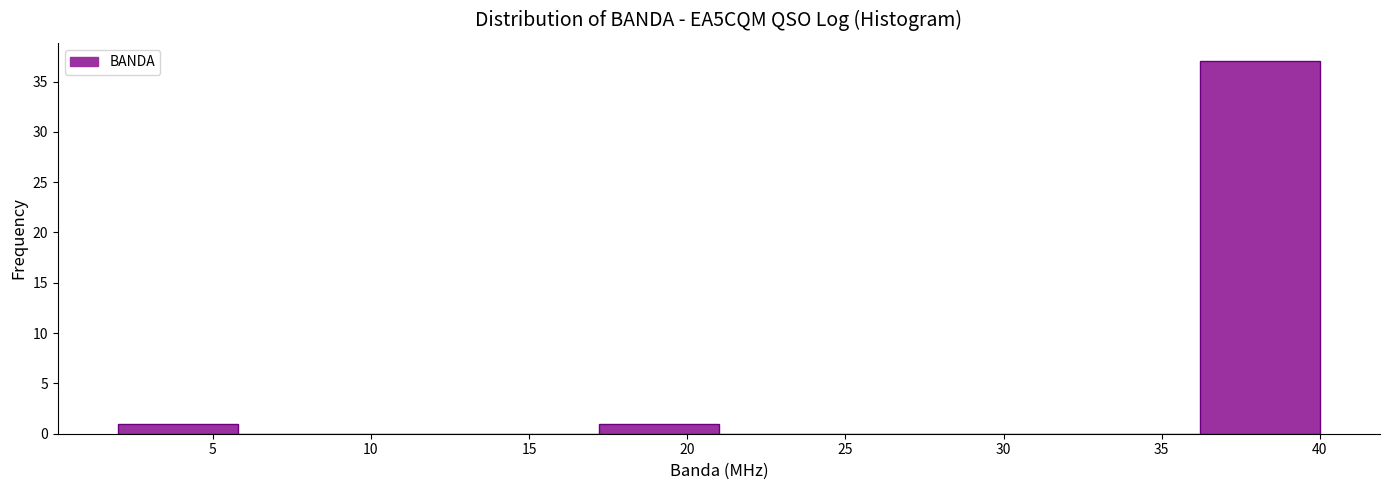

Reading left to right, list every bar in this chart as the range it spans on the x-axis followed by its height. Neither the bar edges nor the heights are printed on the chart, so give them approximately, as read against the axes.

2.0 to 5.8: 1
5.8 to 9.6: 0
9.6 to 13.4: 0
13.4 to 17.2: 0
17.2 to 21.0: 1
21.0 to 24.8: 0
24.8 to 28.6: 0
28.6 to 32.4: 0
32.4 to 36.2: 0
36.2 to 40.0: 37